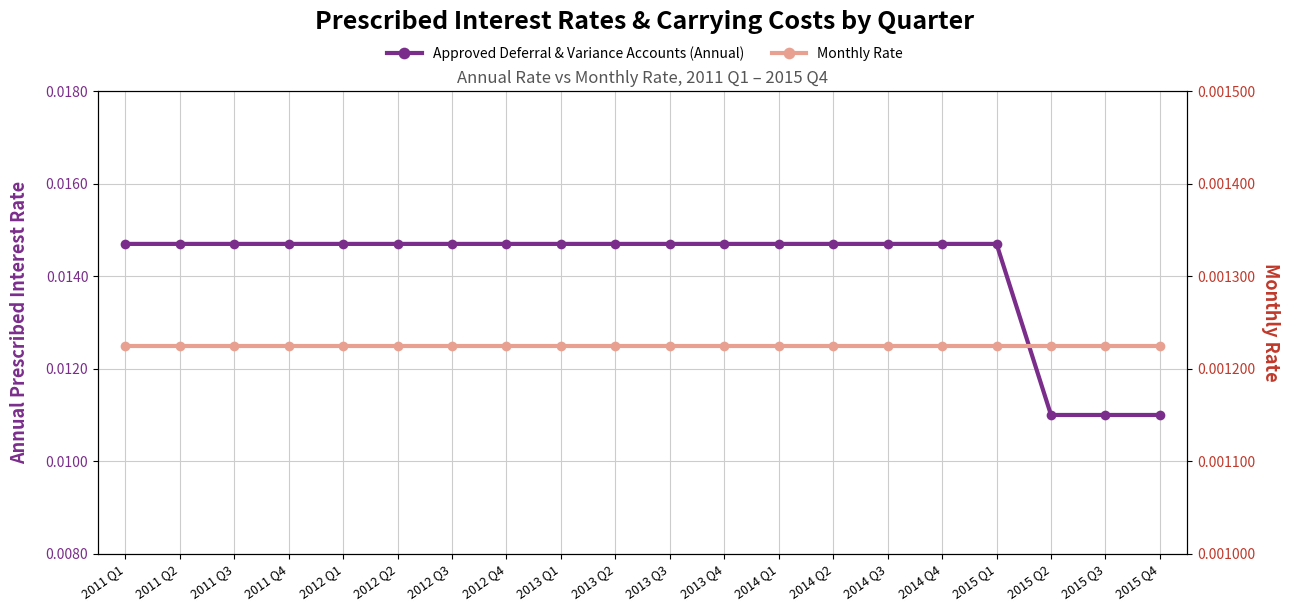

How many lines are shown in the chart?

2